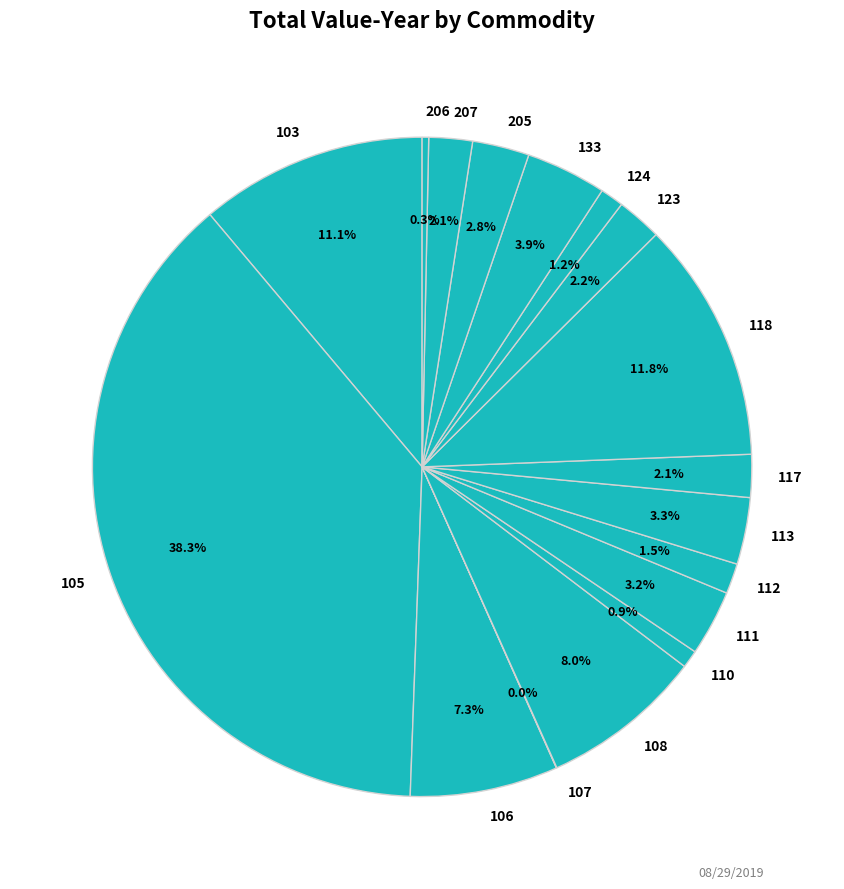

To the nearest percent, what is the combined percentage of 110 and 108?

9%